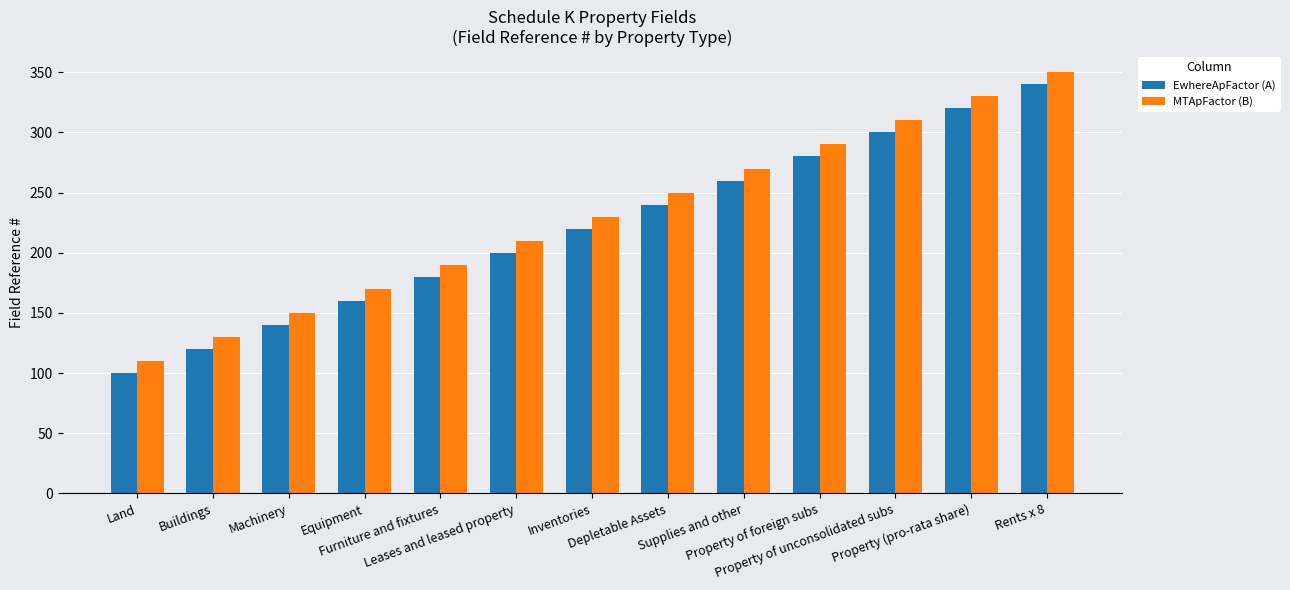

Which category has the lowest value across all series?

Land